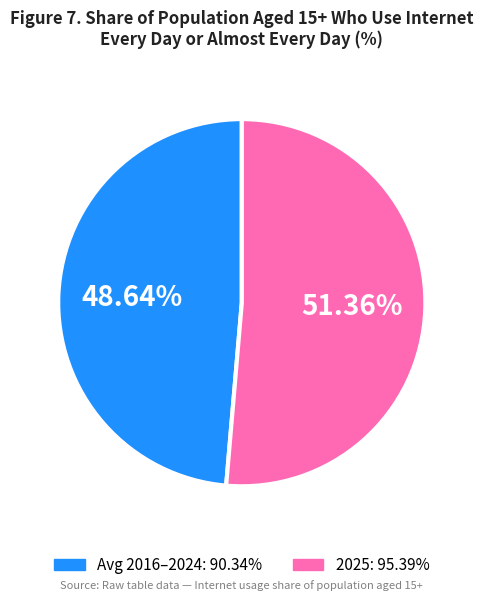

Is there any slice that represents more than half of the pie?

Yes